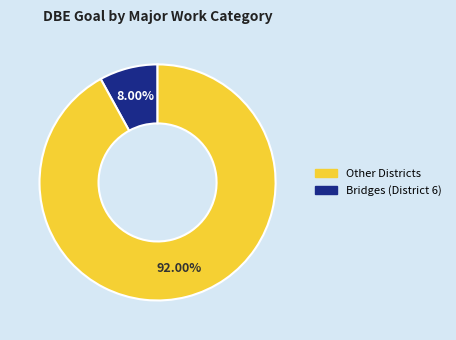

Does any single category account for the majority?

Yes